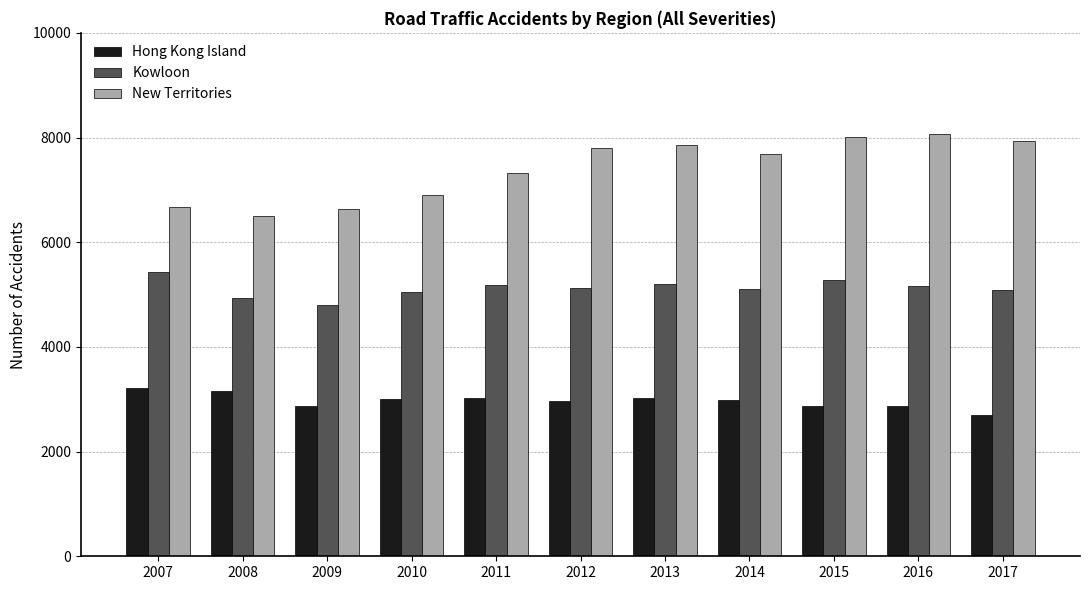

What value does the Kowloon series have at 2015, to the nearest 50?

5300